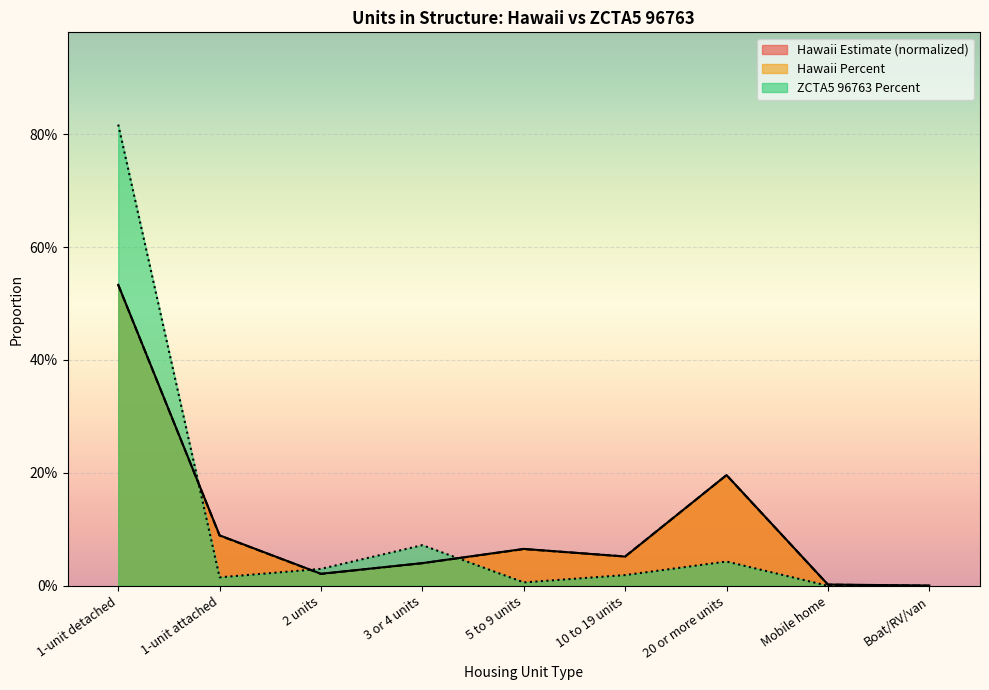

What is the value of the Hawaii Estimate point at the 5th from the left?

0.1